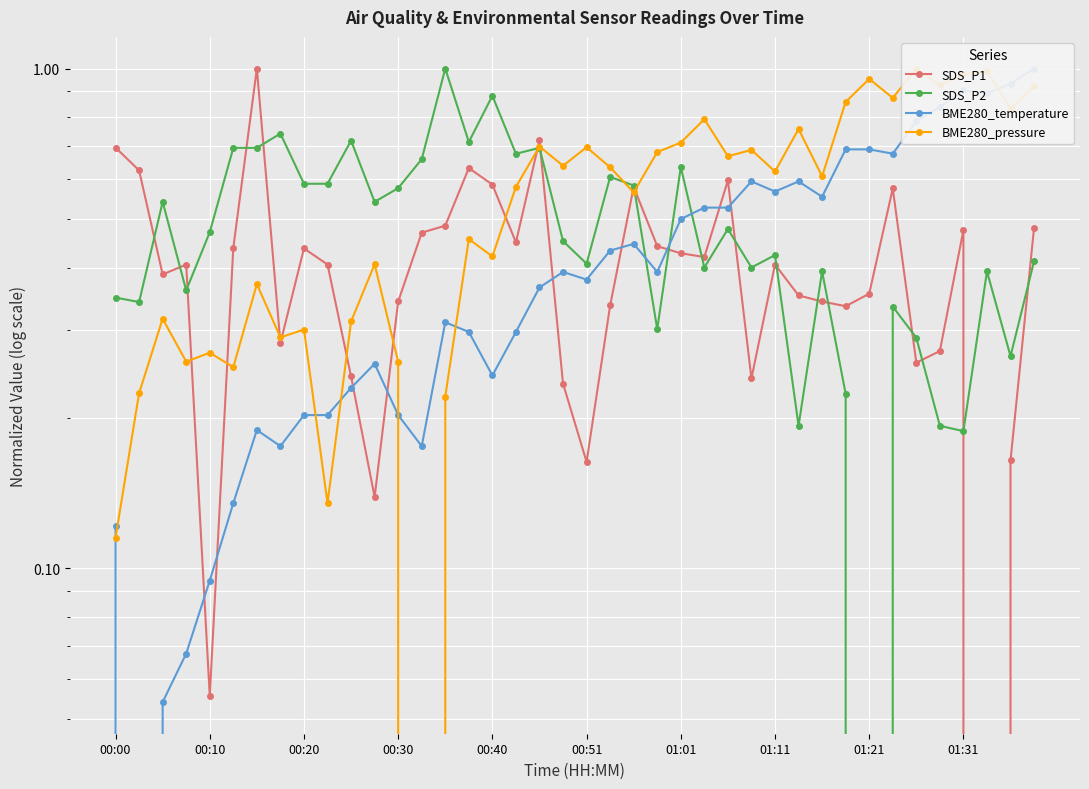

How many intersections are there between BME280_pressure and SDS_P1?

11